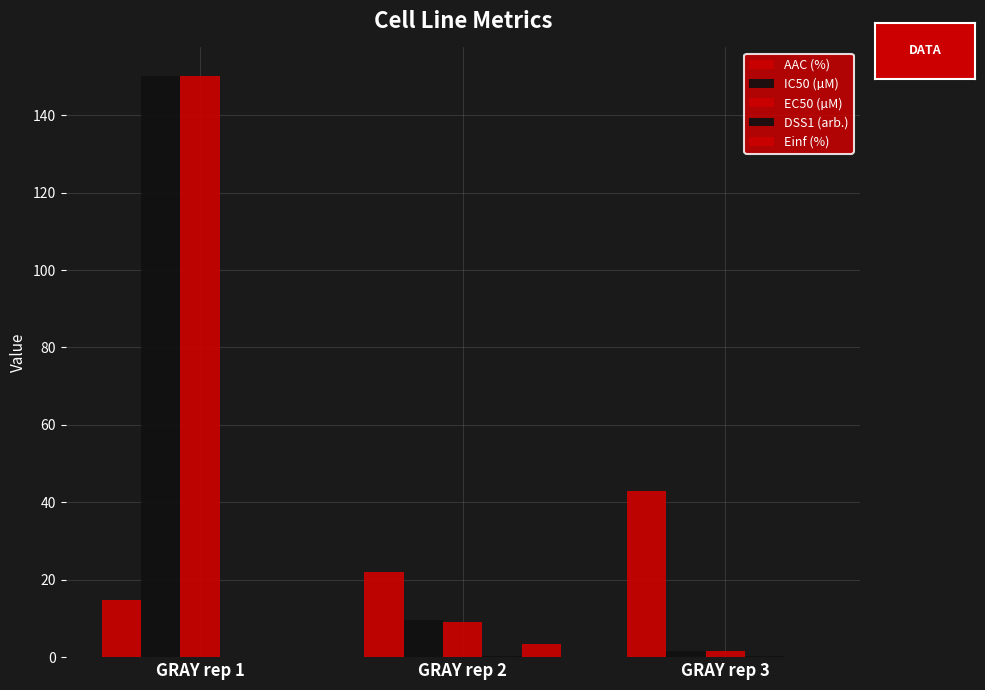

Rank the series by their maximum value, from lowest to highest.

DSS1 (arb.), Einf (%), AAC (%), IC50 (µM), EC50 (µM)